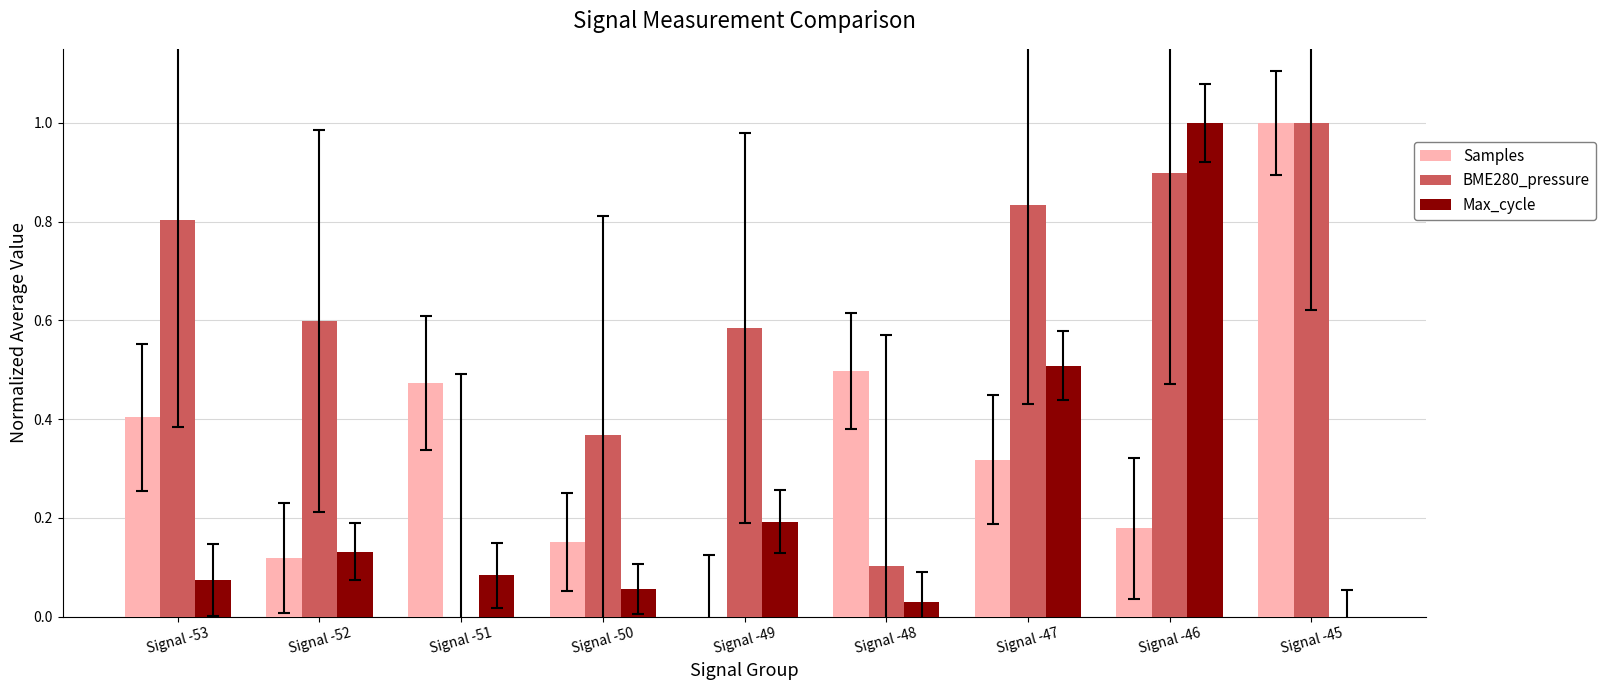

What are all the series names shown in the legend?

Samples, BME280_pressure, Max_cycle